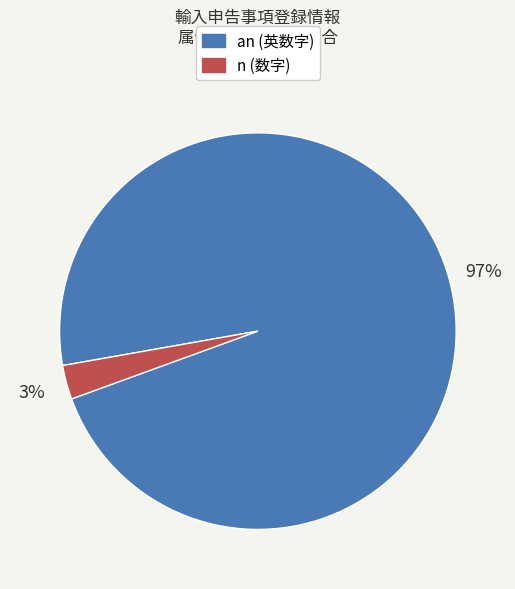

Count the number of slices in the pie.

2